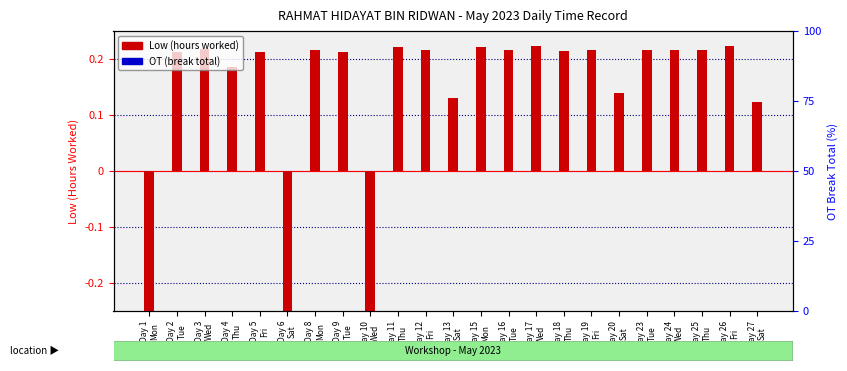

Which series reaches the minimum Y coordinate?

Low (hours worked)